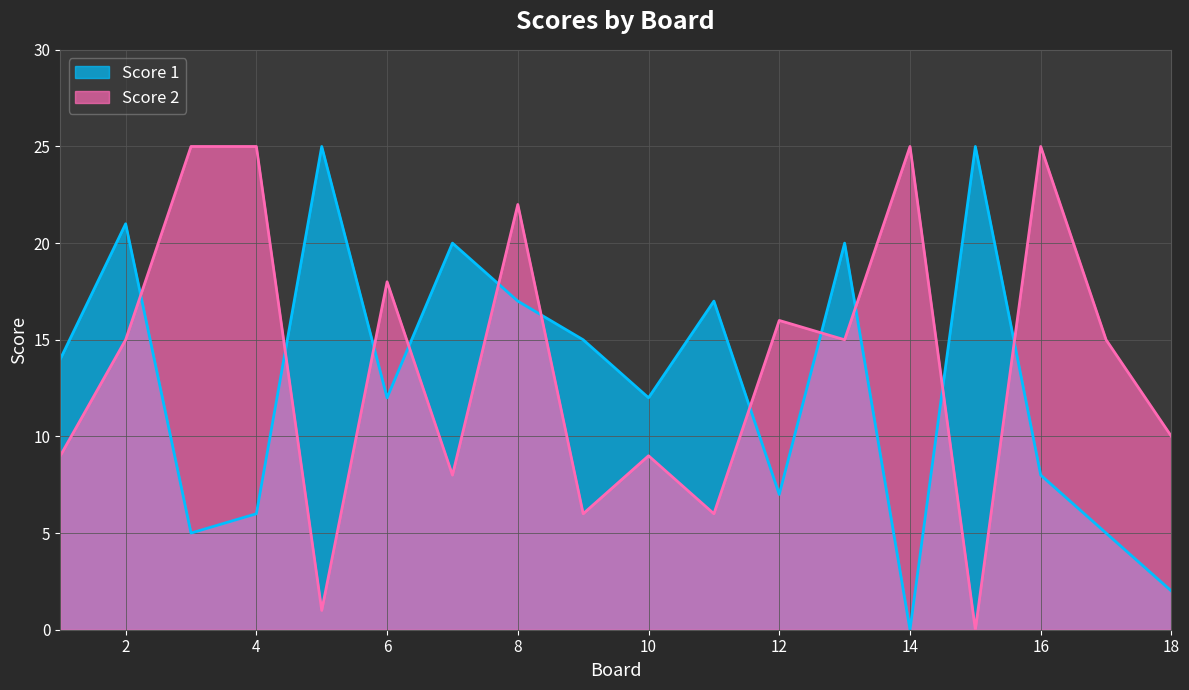

Between 4 and 15, which series saw the biggest shift?

Score 2